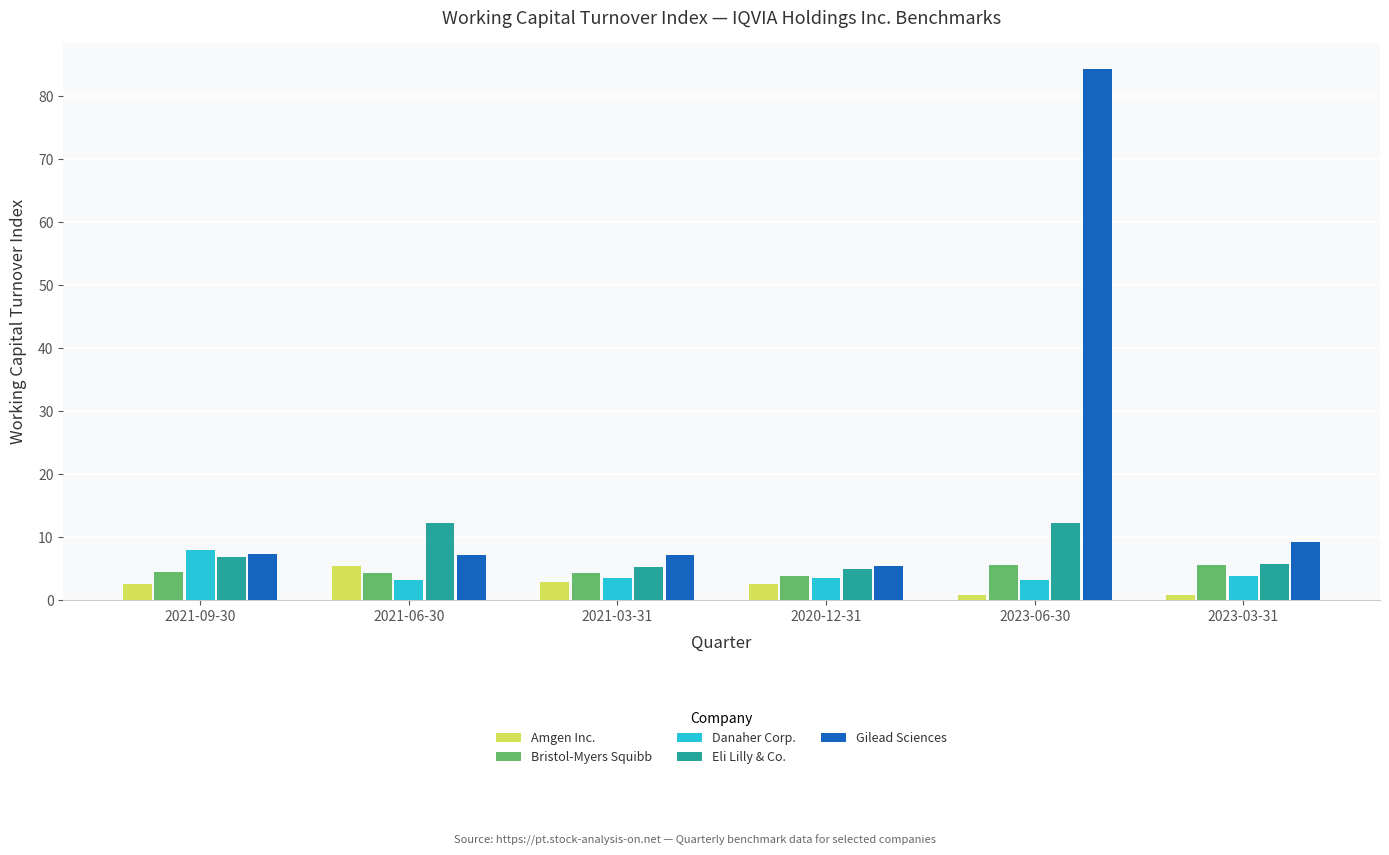

What is the spread (max minus min) of values at 2021-06-30?

9.0